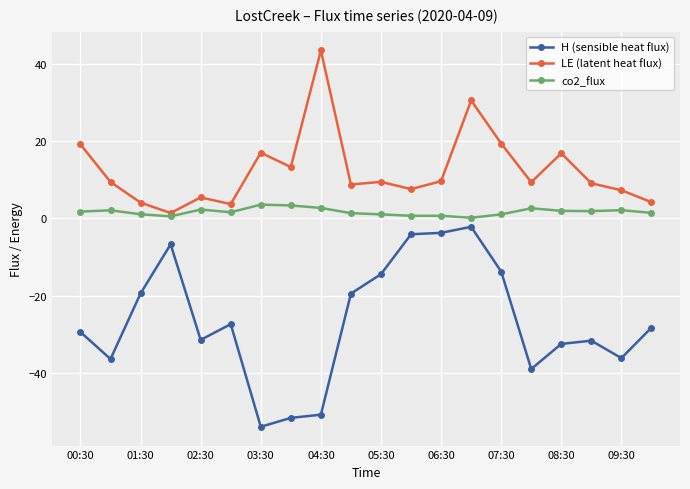

Rank the series by their average value, from highest to lowest.

LE (latent heat flux), co2_flux, H (sensible heat flux)